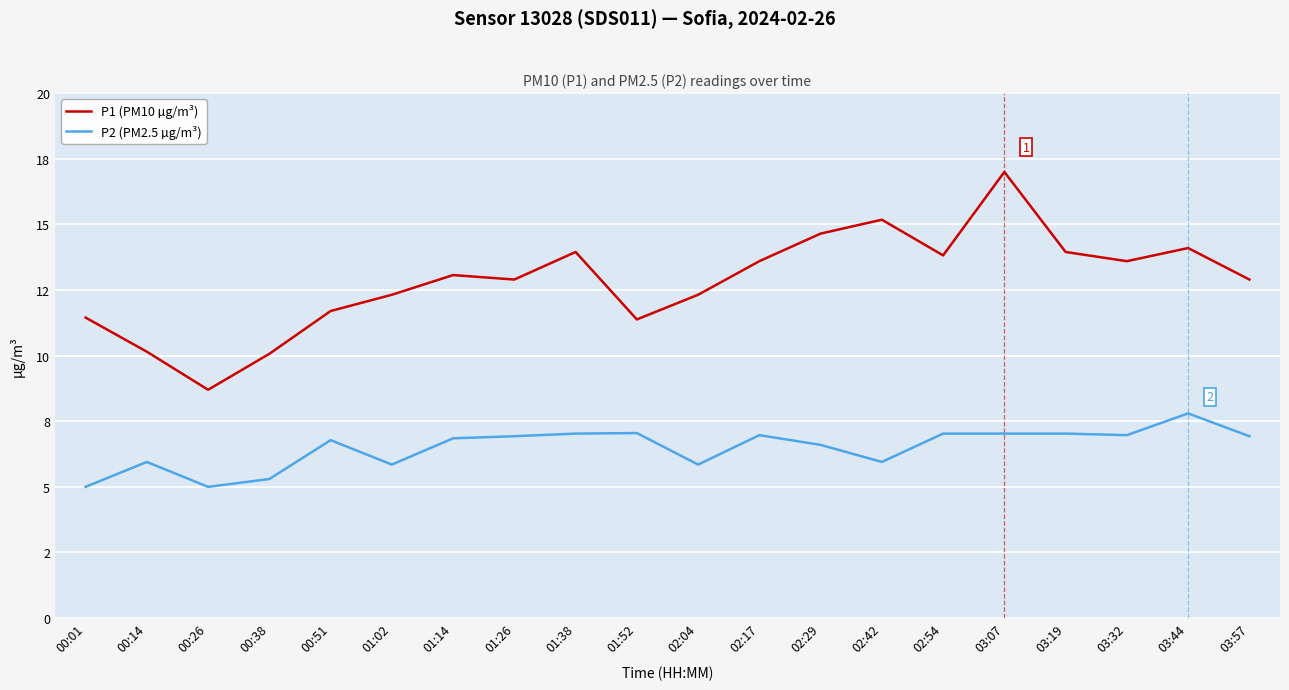

Reading left to right, list all the values displayed in this chart.

P1 (PM10 µg/m³): 11.4	10.2	8.7	10.1	11.7	12.3	13.1	12.9	13.9	11.4	12.3	13.6	14.7	15.2	13.8	17.0	13.9	13.6	14.1	12.9
P2 (PM2.5 µg/m³): 5.0	6.0	5.0	5.3	6.8	5.8	6.8	6.9	7.0	7.0	5.8	7.0	6.6	6.0	7.0	7.0	7.0	7.0	7.8	6.9